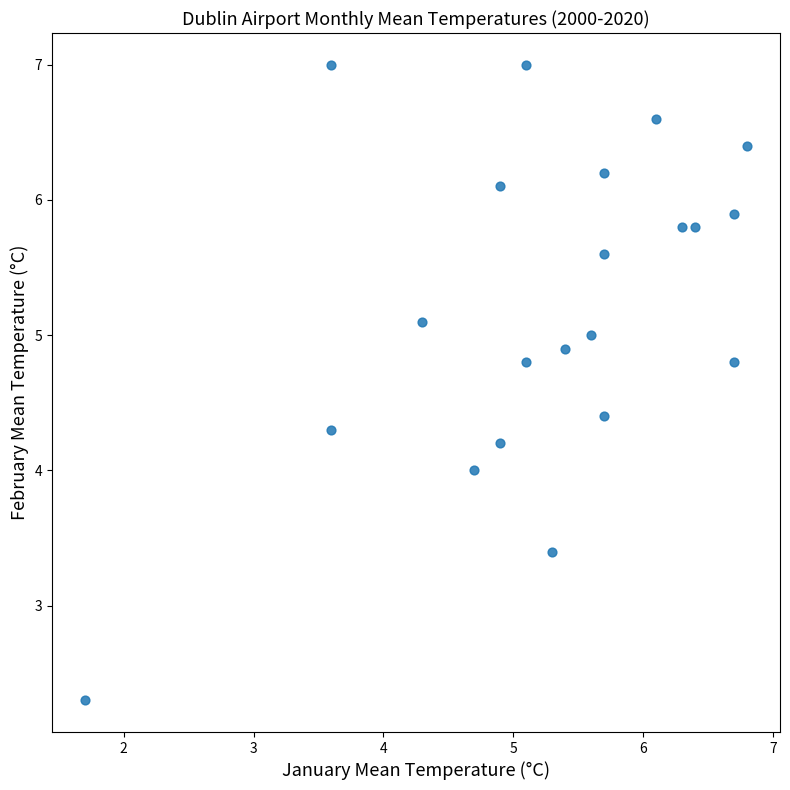

What is the range of Y values (max minus min)?

4.7